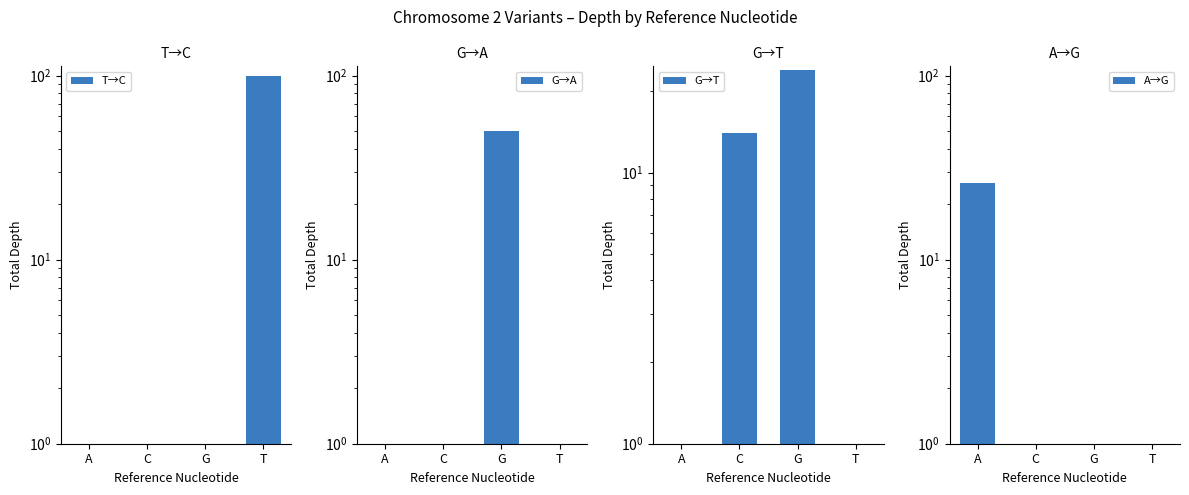

What is the label of the 4th bar from the left?

T